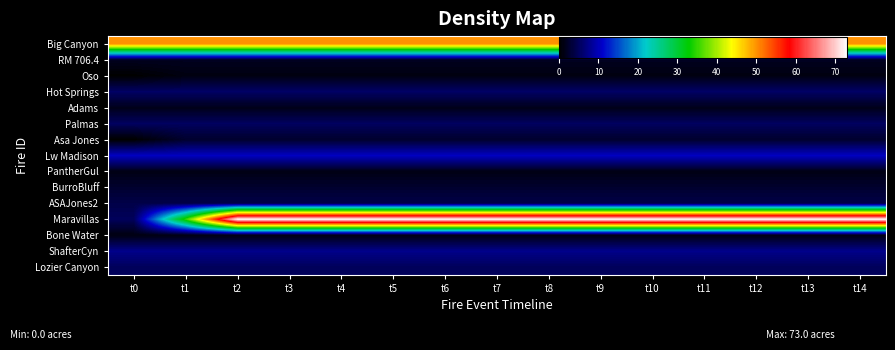

Which series has the largest range (max minus min)?

Maravillas